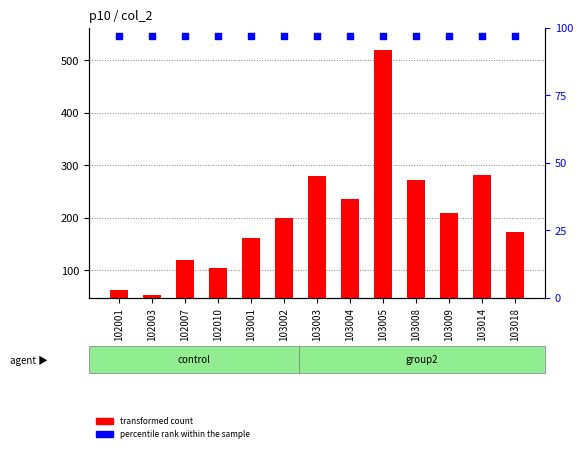

Which series has the largest total across all categories?

transformed count